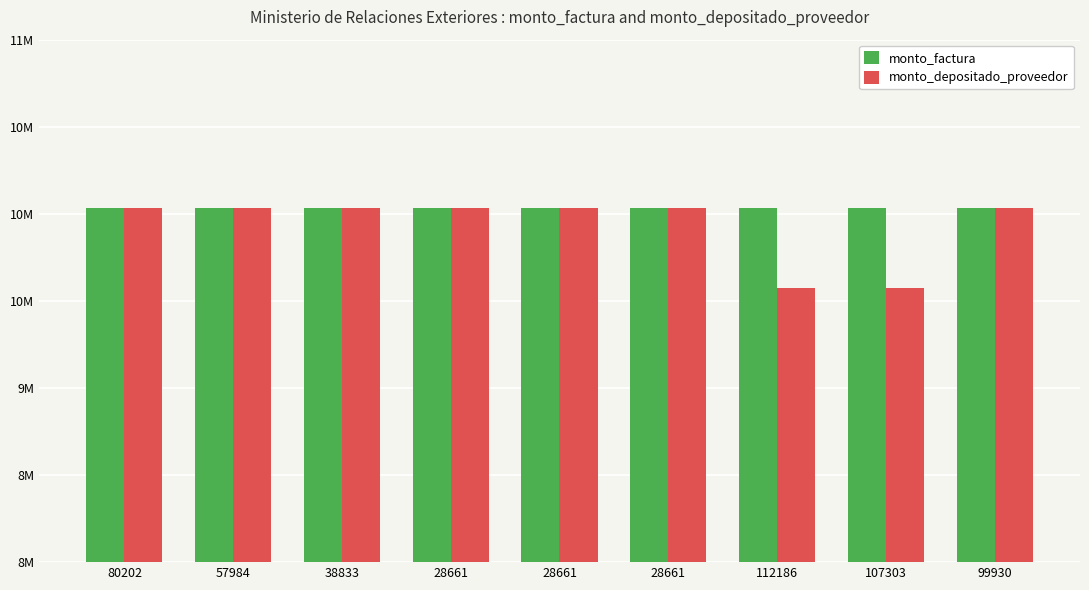

What are all the series names shown in the legend?

monto_factura, monto_depositado_proveedor